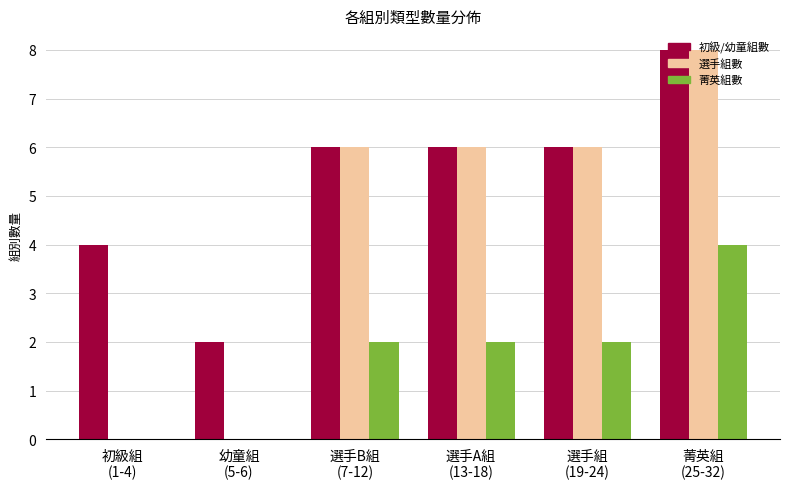

What is the greatest value displayed?

8